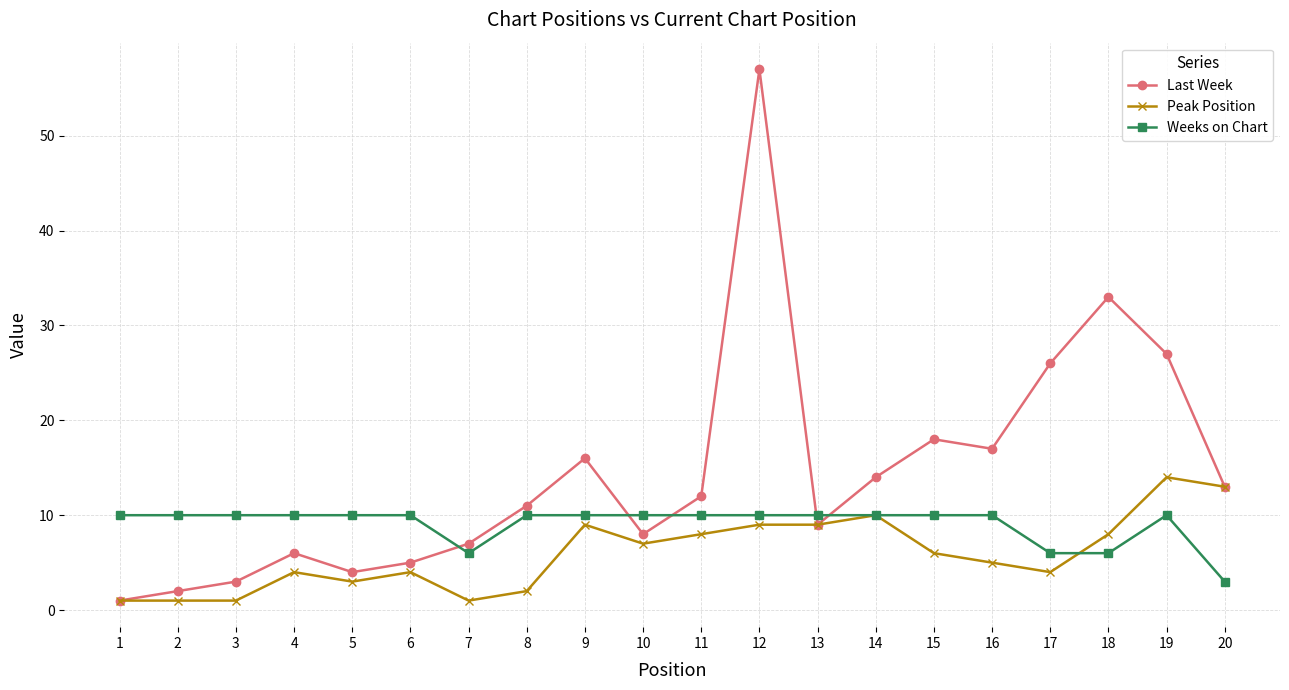

True or false: Last Week has more than 1 interior local peaks.

True